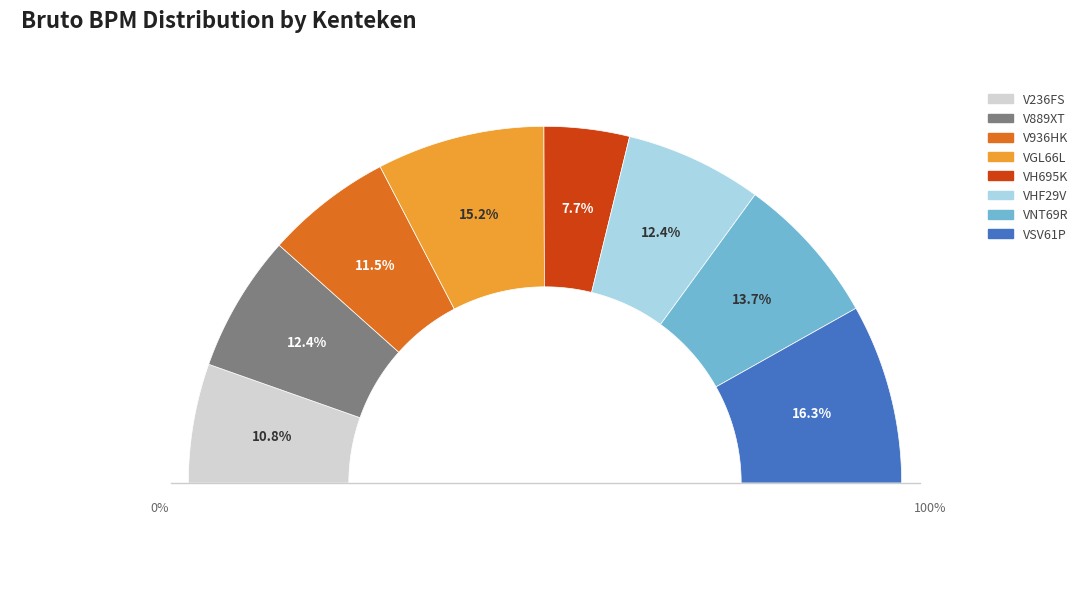

Is there a majority slice in this chart?

No